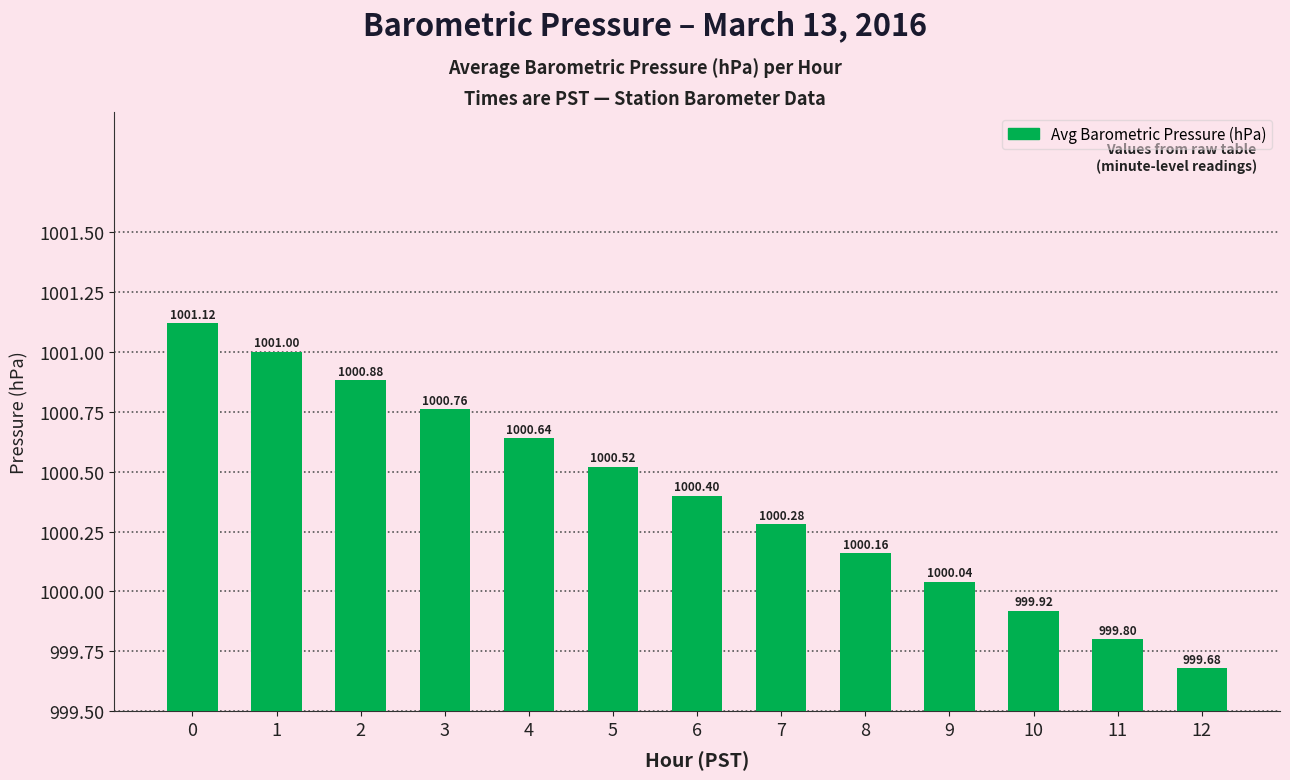

How many data points are less than 1000?

3